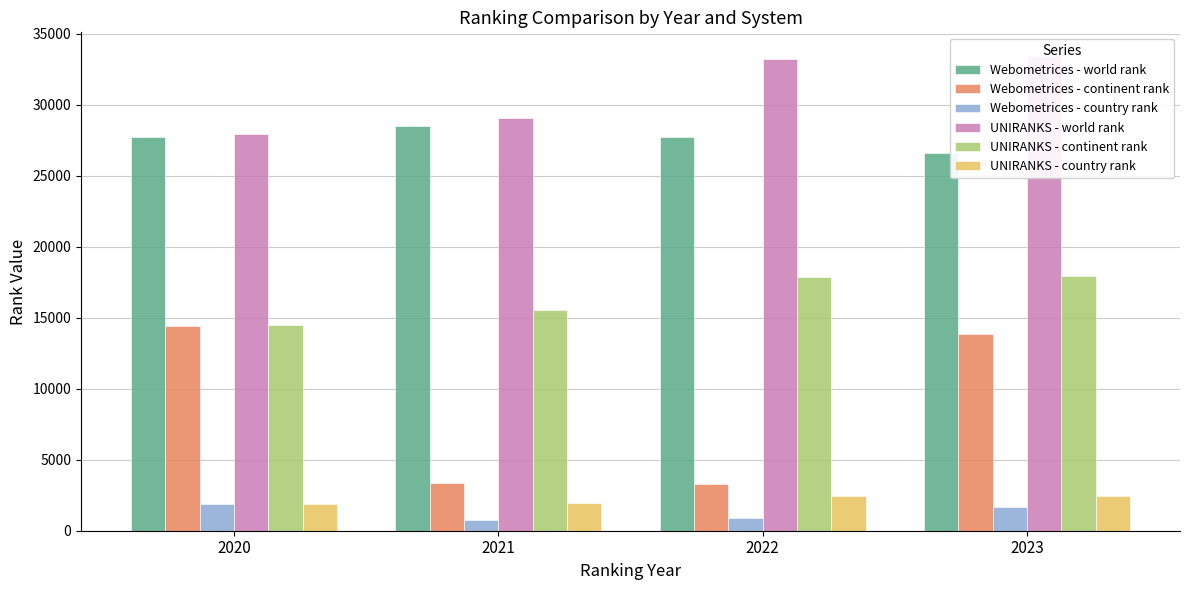

Reading left to right, transcribe all the data shown in this chart.

Webometrices - world rank: 27737	28543	27728	26609
Webometrices - continent rank: 14448	3354	3304	13867
Webometrices - country rank: 1851	770	889	1686
UNIRANKS - world rank: 27975	29057	33216	33435
UNIRANKS - continent rank: 14519	15543	17868	17974
UNIRANKS - country rank: 1848	1987	2431	2444